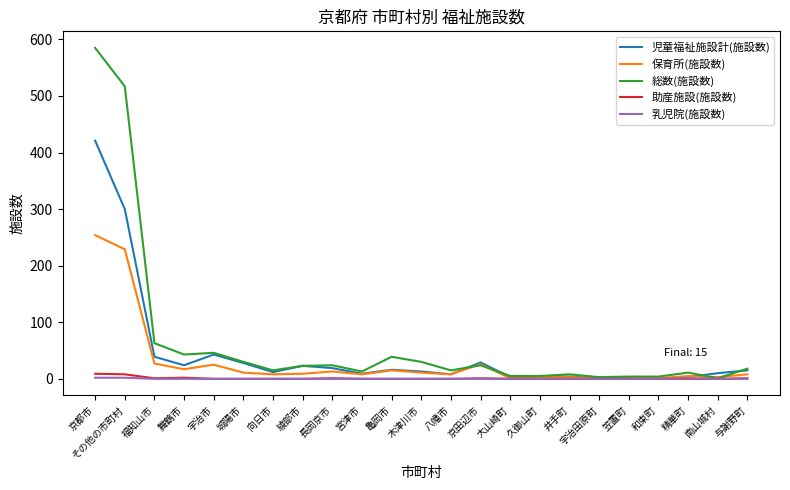

At how many categories does at least one series exceed 352?

2